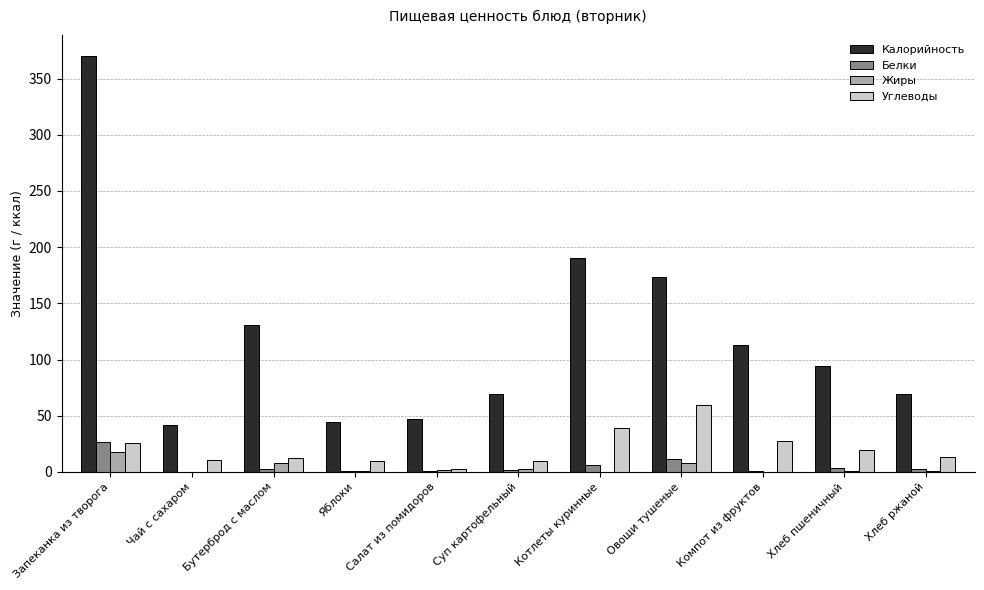

What value does the Калорийность series have at Компот из фруктов?

113.0